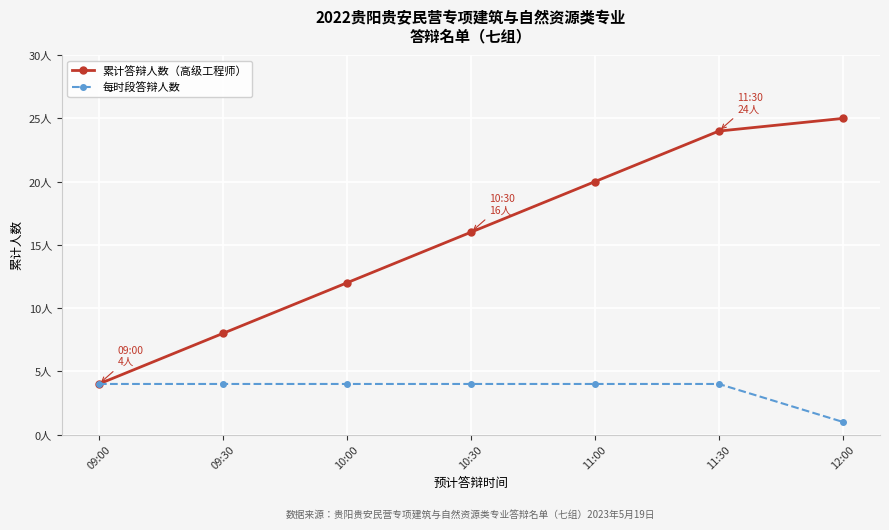

Is this an area chart (filled region under the line)?

No